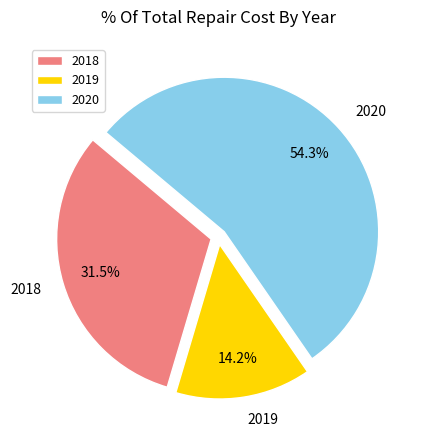

Rank the categories by value from highest to lowest.

2020, 2018, 2019